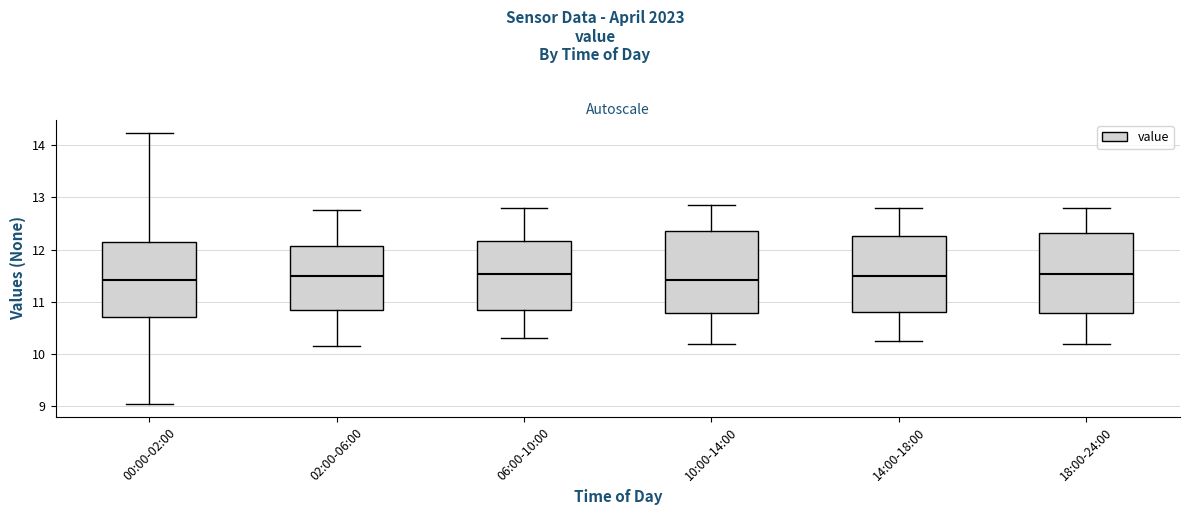

Reading left to right, read every box against the y-axis: the position of its median line, the range the box covers, and the ends of its whiskers. The values are not printed on the chart, so give them approximately, as read against the axis.

00:00-02:00: median 11.4, box 10.7 to 12.2, whiskers 9.1 to 14.2
02:00-06:00: median 11.5, box 10.8 to 12.1, whiskers 10.2 to 12.8
06:00-10:00: median 11.5, box 10.8 to 12.2, whiskers 10.3 to 12.8
10:00-14:00: median 11.4, box 10.8 to 12.4, whiskers 10.2 to 12.9
14:00-18:00: median 11.5, box 10.8 to 12.3, whiskers 10.3 to 12.8
18:00-24:00: median 11.5, box 10.8 to 12.3, whiskers 10.2 to 12.8